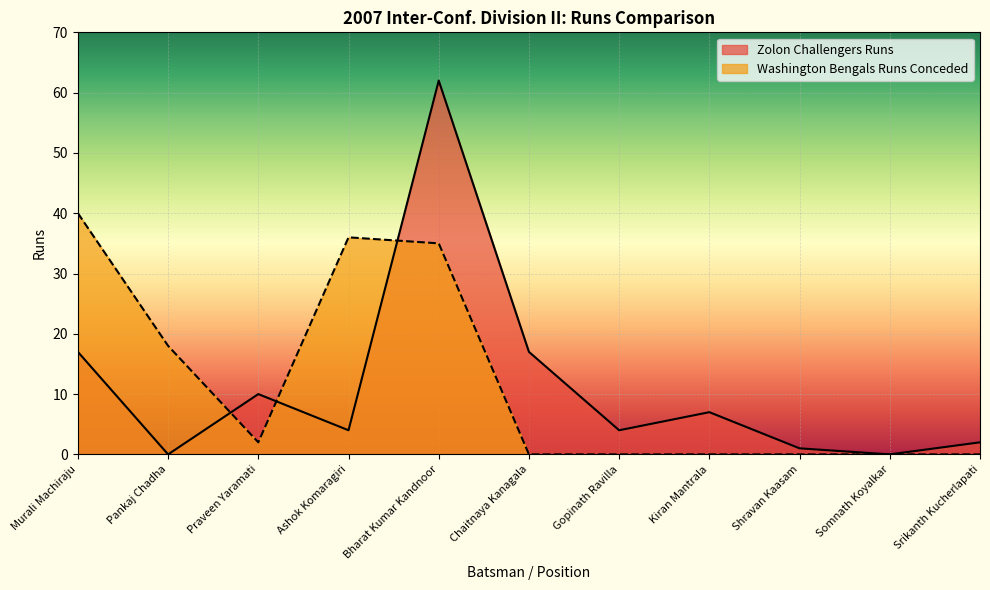

Reading left to right, transcribe all the data shown in this chart.

Zolon Challengers Runs: 17	0	10	4	62	17	4	7	1	0	2
Washington Bengals Runs Conceded: 40	18	2	36	35	0	0	0	0	0	0